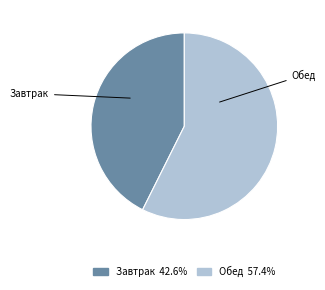

Combined, do Завтрак and Обед account for over 50%?

Yes